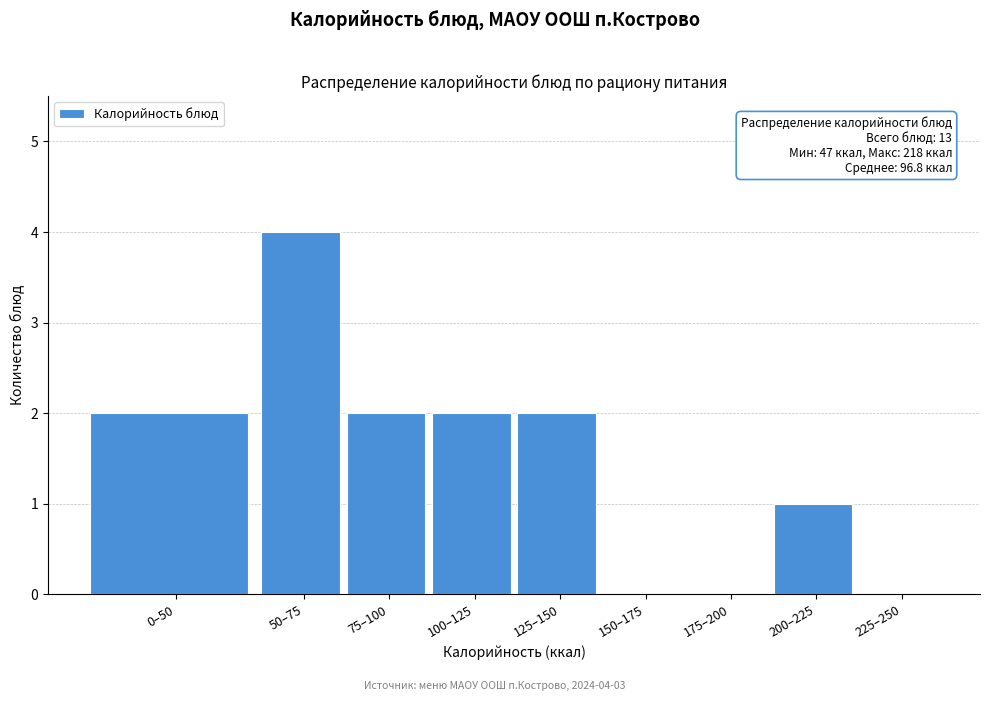

Reading right to left, what are all the values shown in this chart?

225–250=0	200–225=1	175–200=0	150–175=0	125–150=2	100–125=2	75–100=2	50–75=4	0–50=2